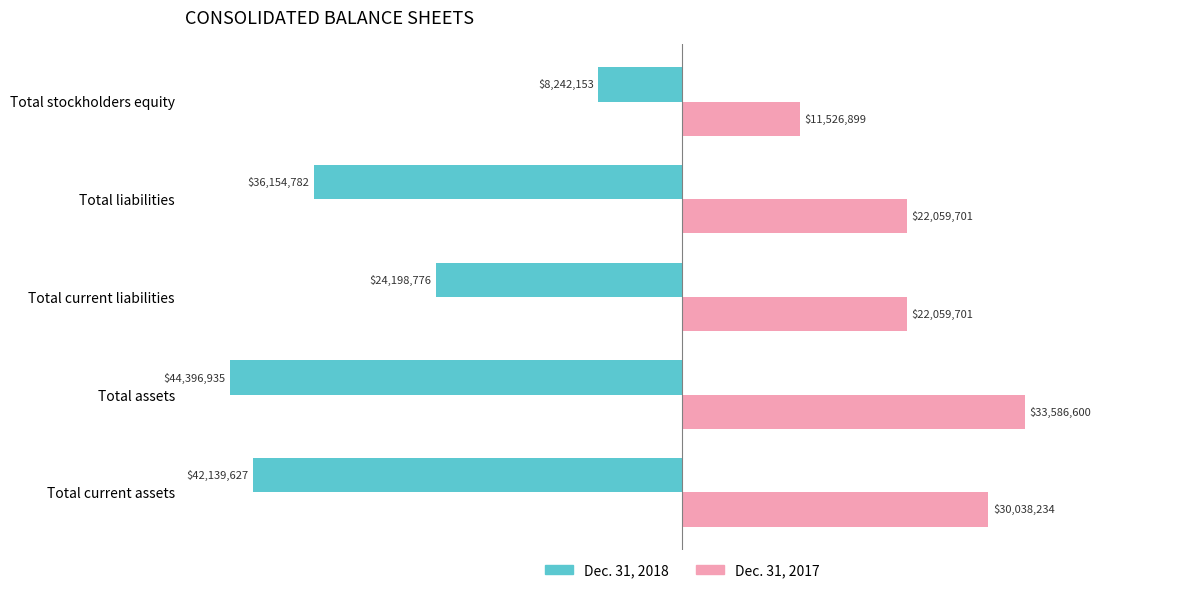

What are all the series names shown in the legend?

Dec. 31, 2018, Dec. 31, 2017